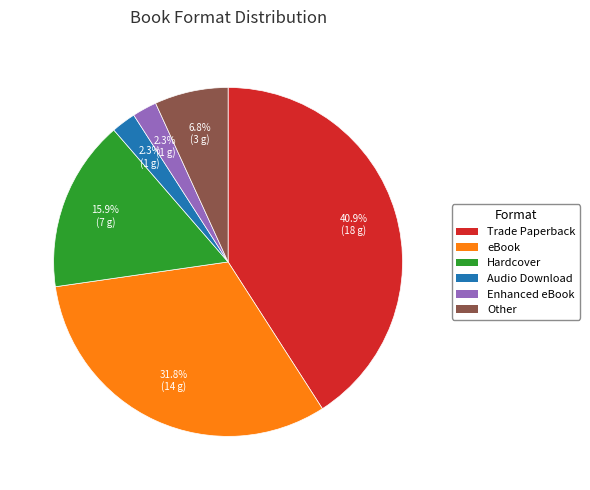

To the nearest percent, what is the average slice percentage?

17%